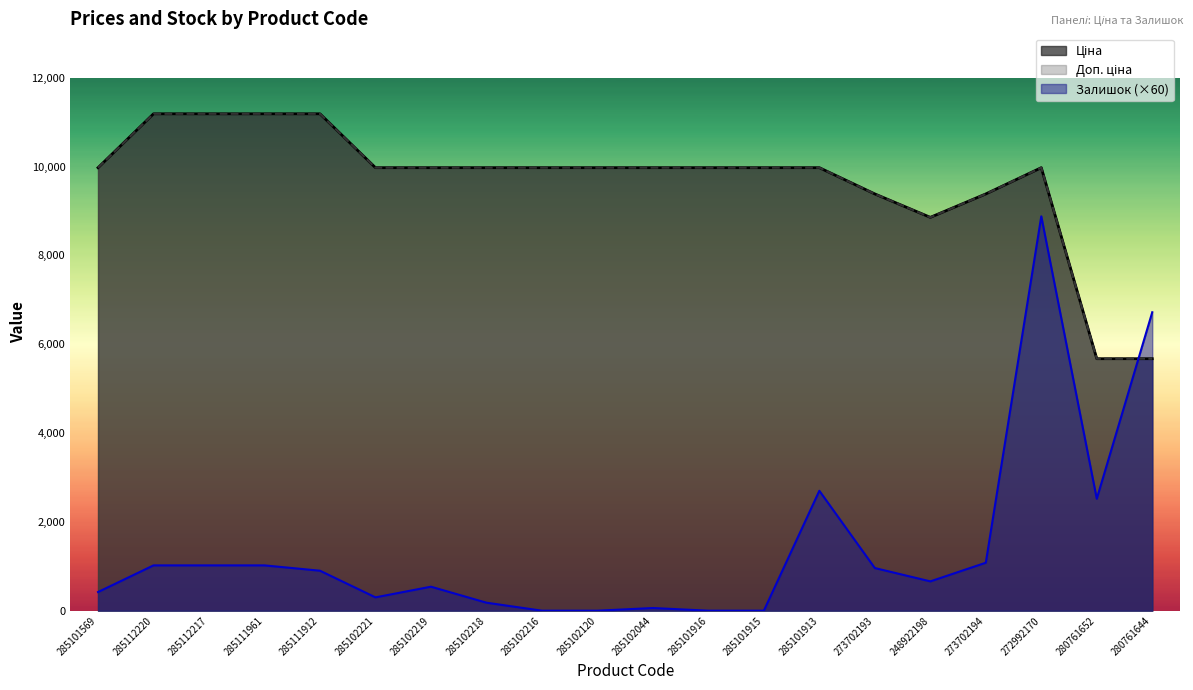

What is the difference between the maximum and minimum values in the Доп. ціна series?

5514.3